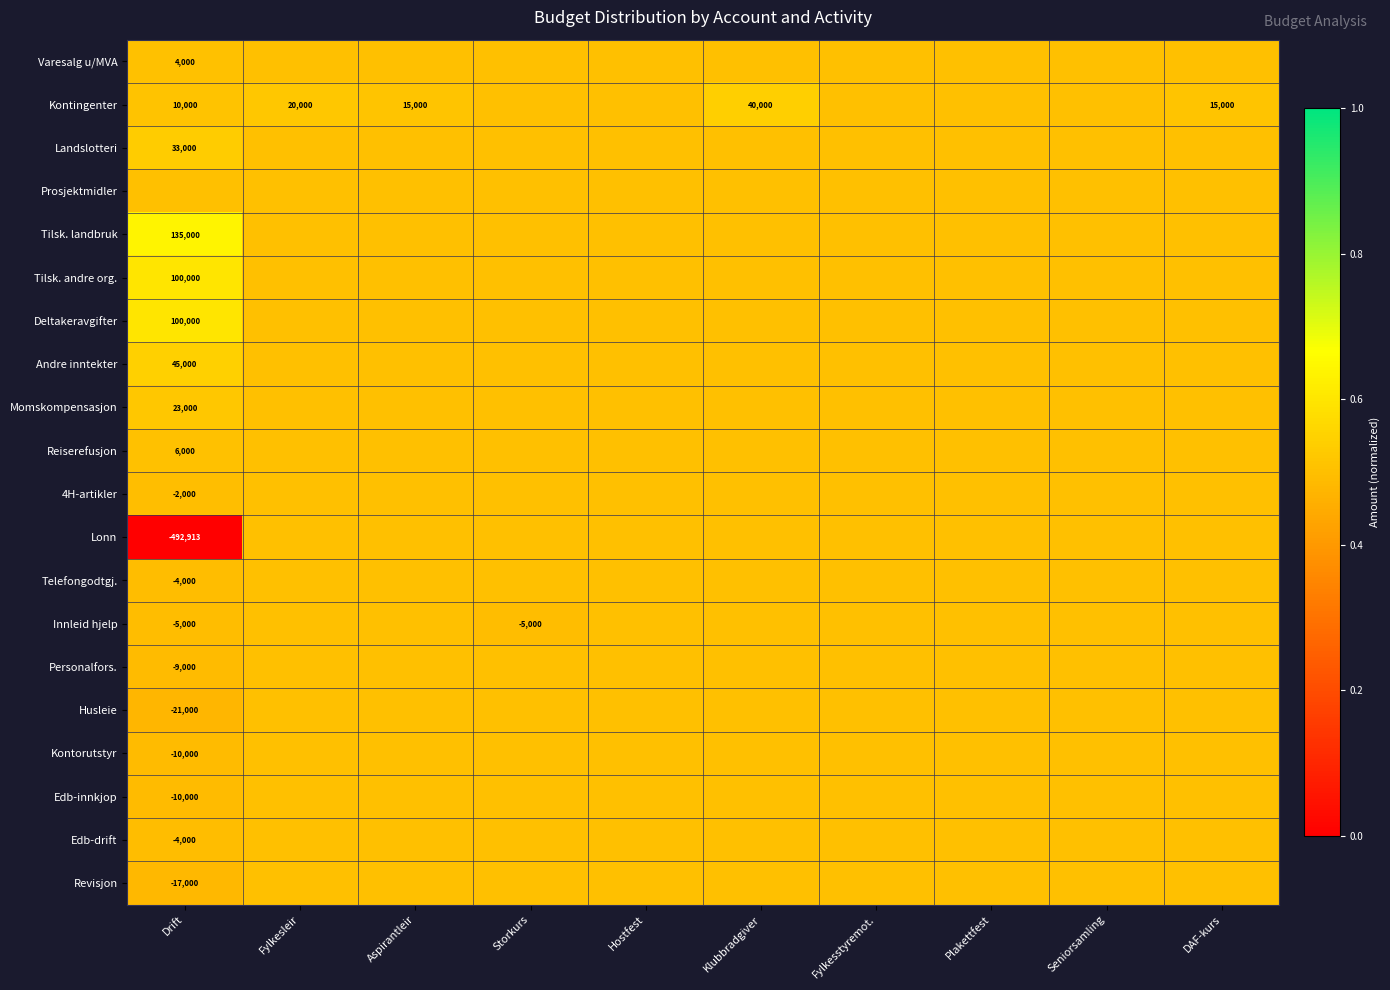

True or false: Momskompensasjon has a value of 0.5 at DAF-kurs.

True